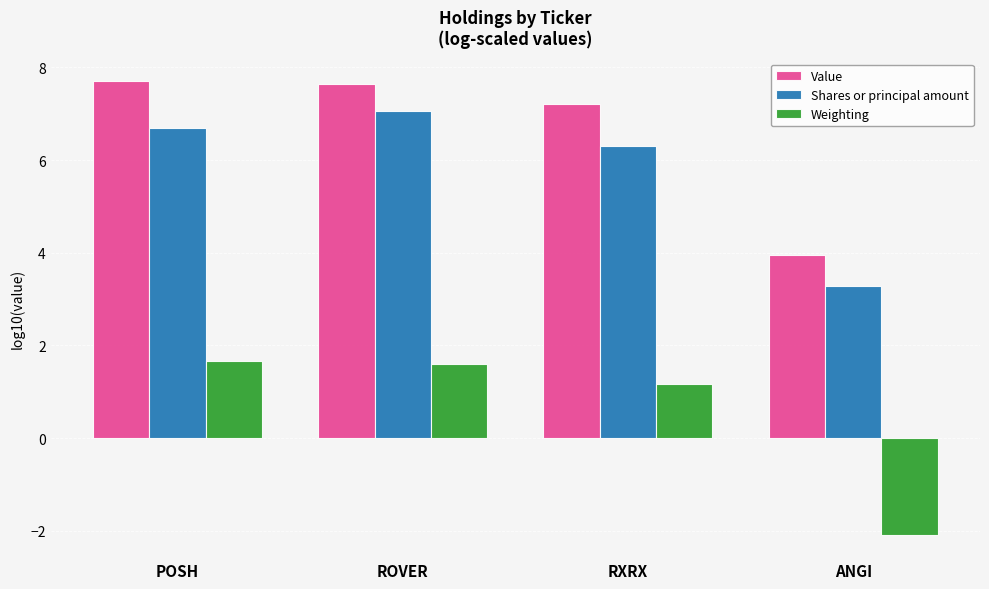

How many groups of bars are there?

4